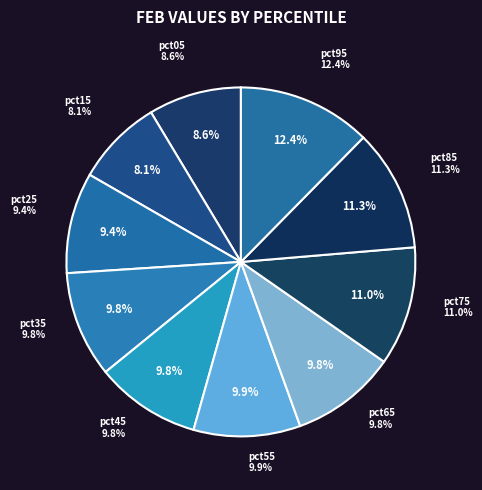

What percentage is NOT represented by pct25?

90.6%